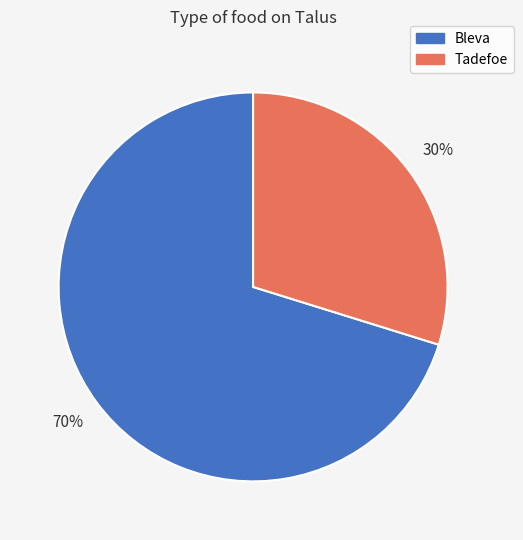

What is the ratio of the value at Tadefoe to the value at Bleva?

0.4